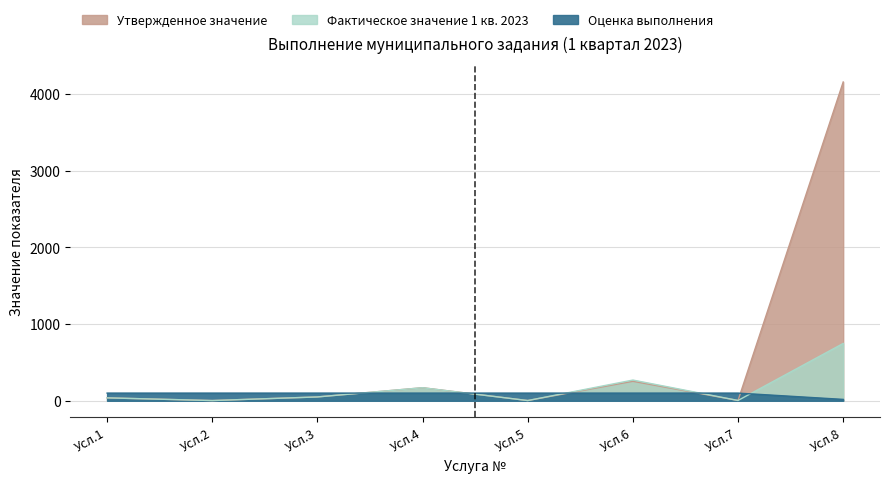

Reading right to left, extract all data points from this chart.

Утвержденное значение: 4154.0	4.0	254.0	3.0	170.0	50.0	3.0	38.0
Фактическое значение 1 кв. 2023: 747.0	4.0	270.0	3.0	170.0	50.0	3.0	38.0
Оценка выполнения: 18.0	100.0	100.0	100.0	100.0	100.0	100.0	100.0